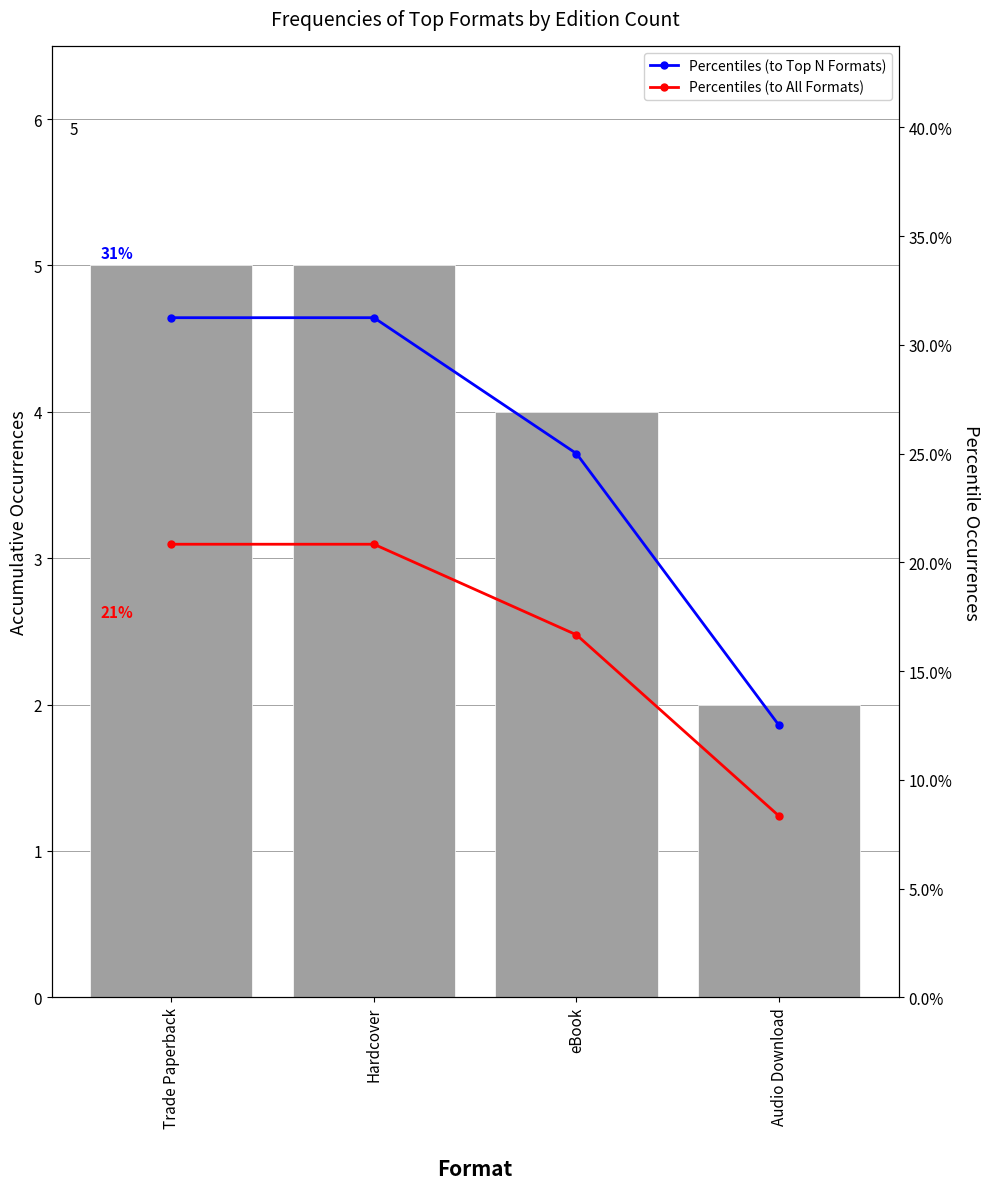

Which series has the largest range (max minus min)?

Percentiles (to Top N Formats)